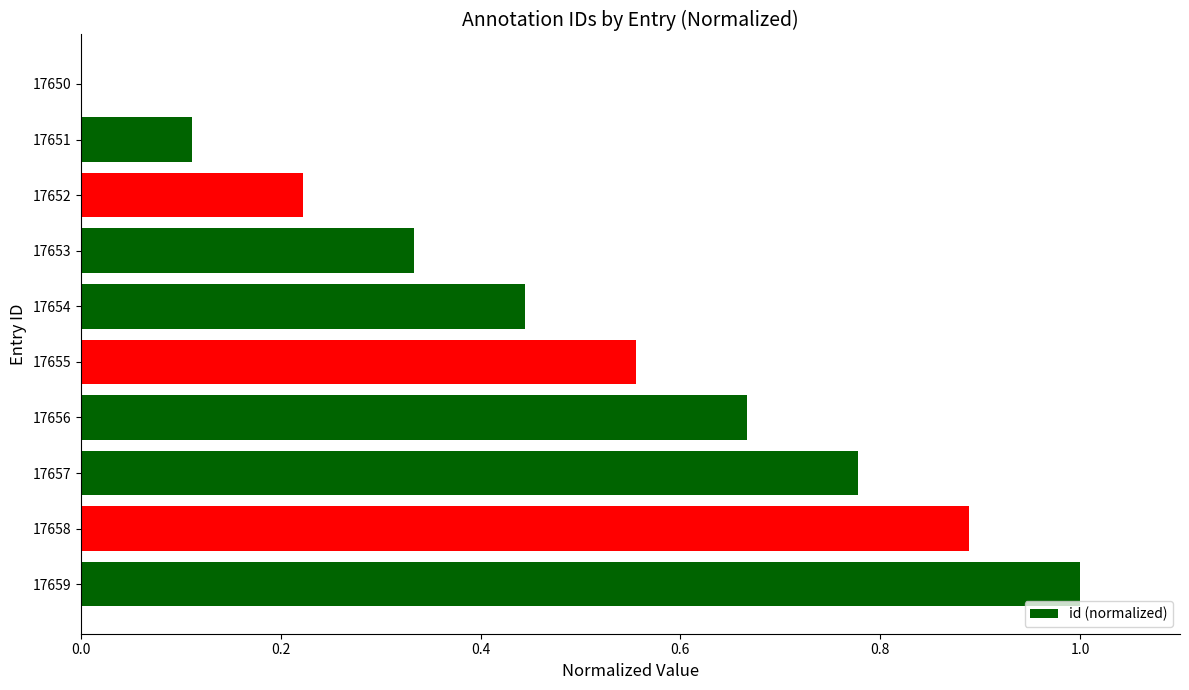

How many values are above zero?

9